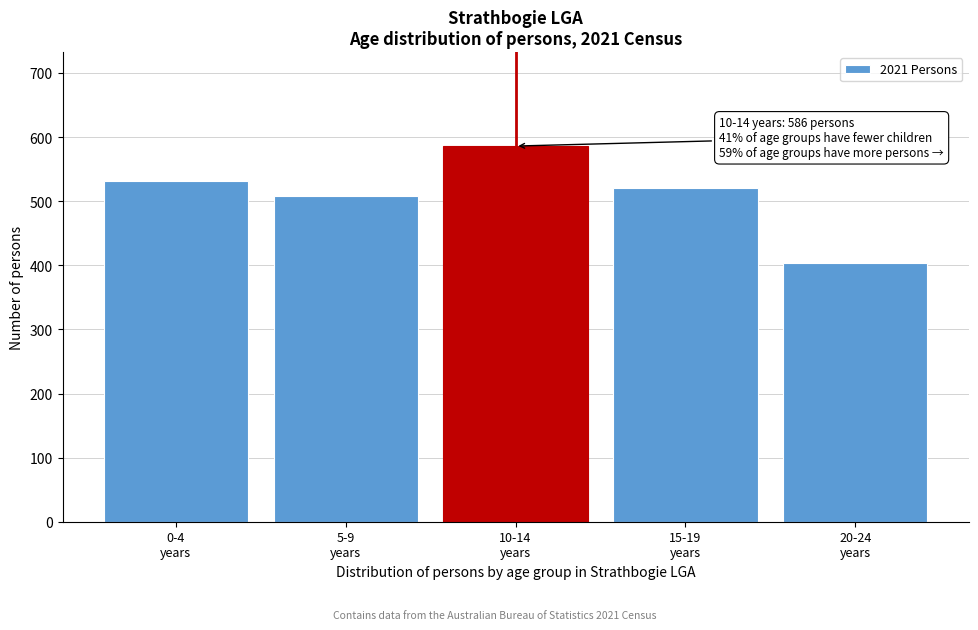

Reading left to right, extract all data points from this chart.

532	508	586	520	404